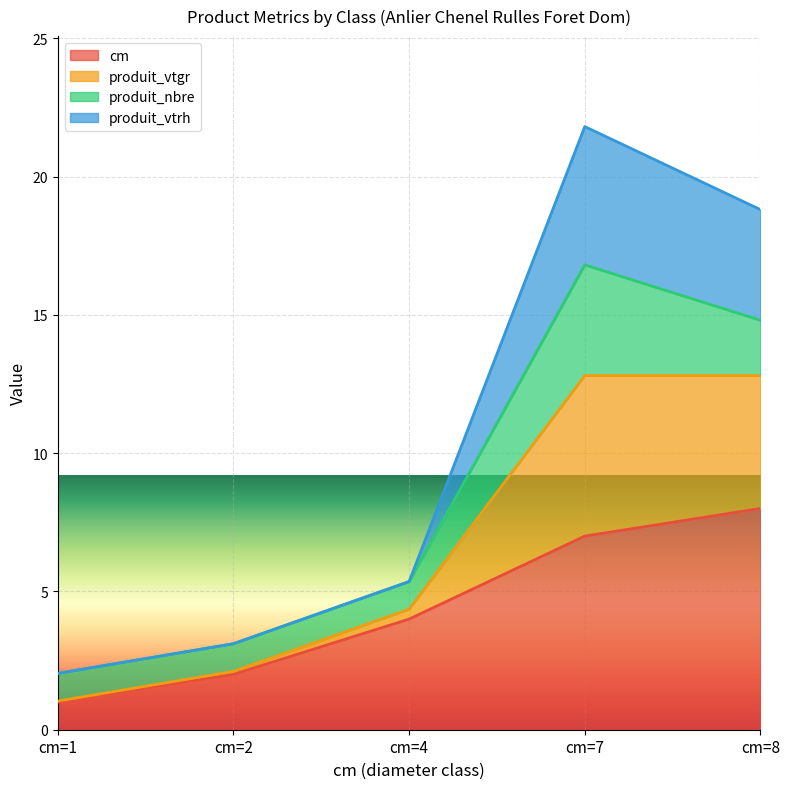

What is the sum of all cm values?

22.0